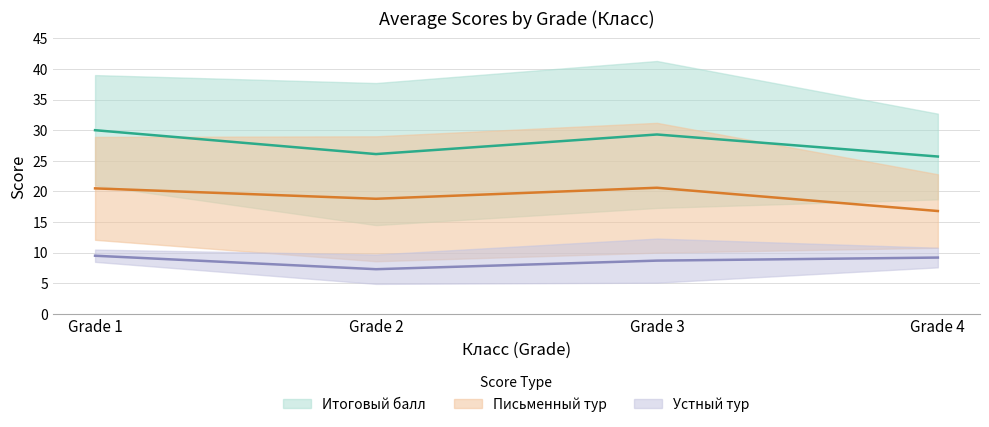

What is the sum of the Устный тур values at Grade 3 and Grade 1?

18.2